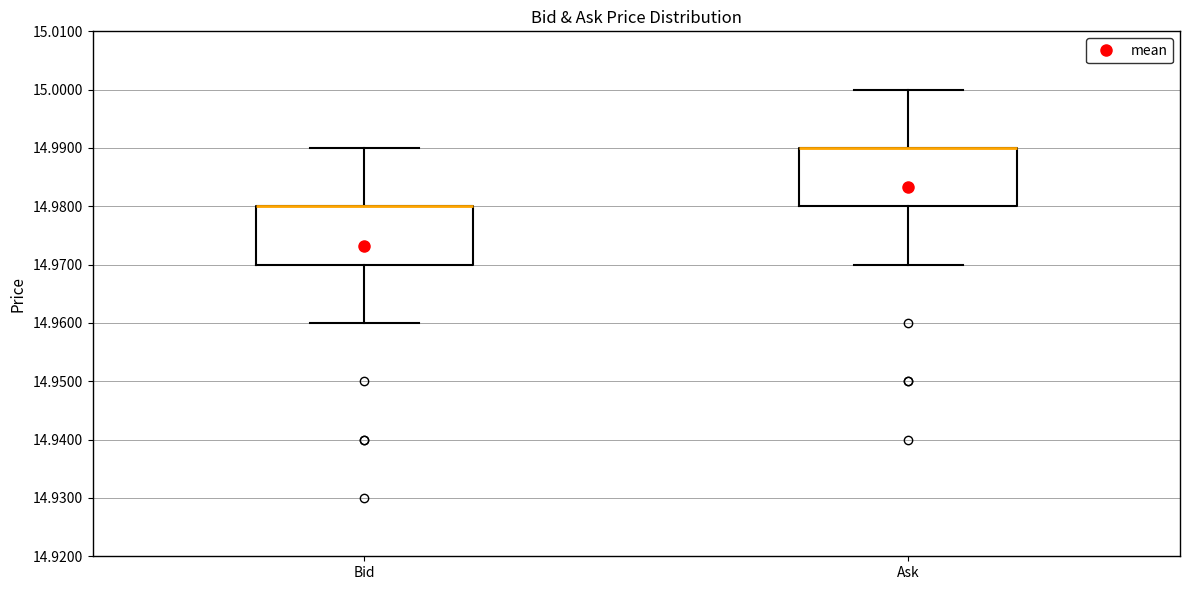

Reading left to right, transcribe this box plot: for each box, give where its median line is, the range the box spans, and where its two whiskers end, as read against the y-axis. The values are not printed on the chart, so give them approximately, as read against the axis.

Bid: median 14.98 (drawn on the box's upper edge), box 14.97 to 14.98, whiskers 14.96 to 14.99
Ask: median 14.99 (drawn on the box's upper edge), box 14.98 to 14.99, whiskers 14.97 to 15.00